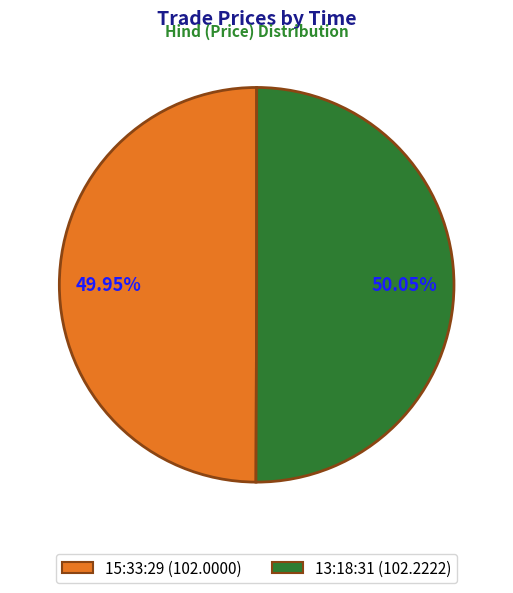

True or false: 13:18:31 accounts for 50% of the total.

True